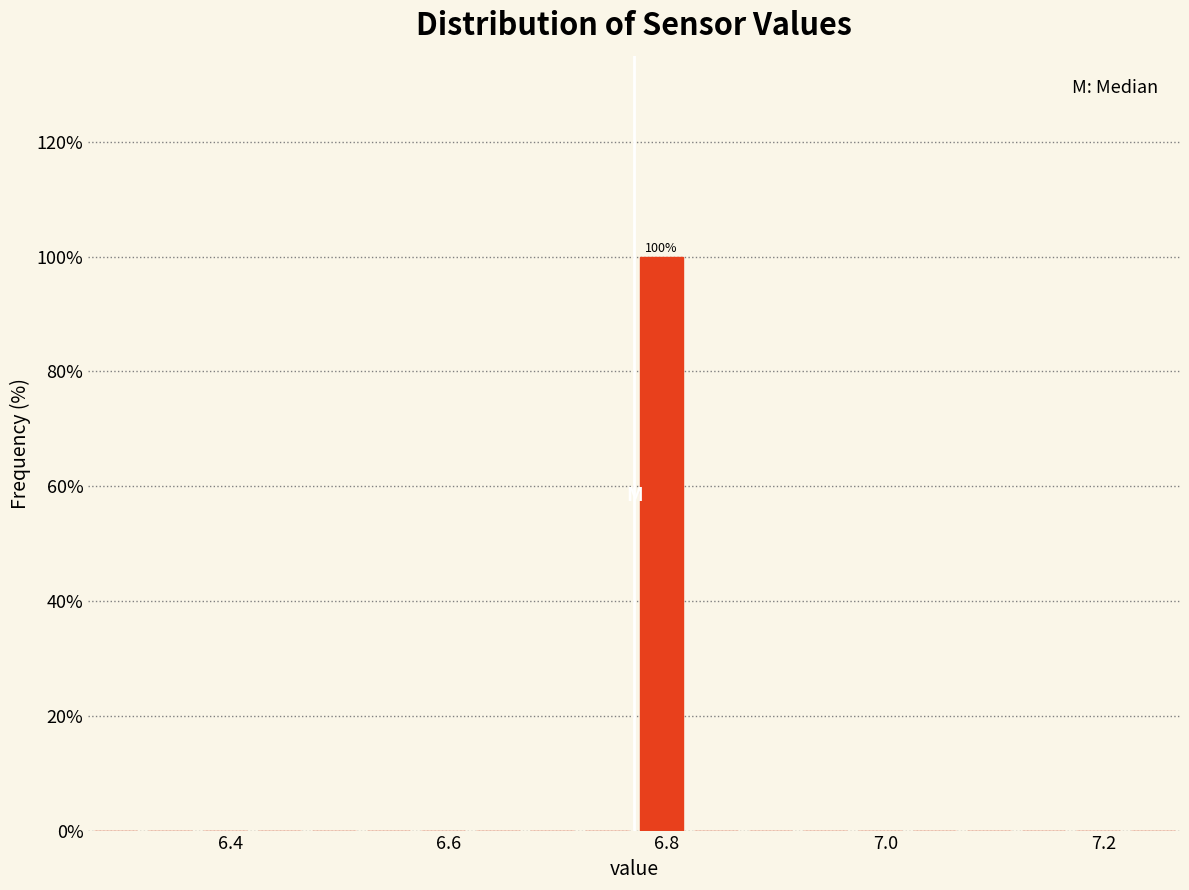

Around what value on the x-axis is the tallest bar? Give the approximate position of its centre, as read against the axis.

6.80